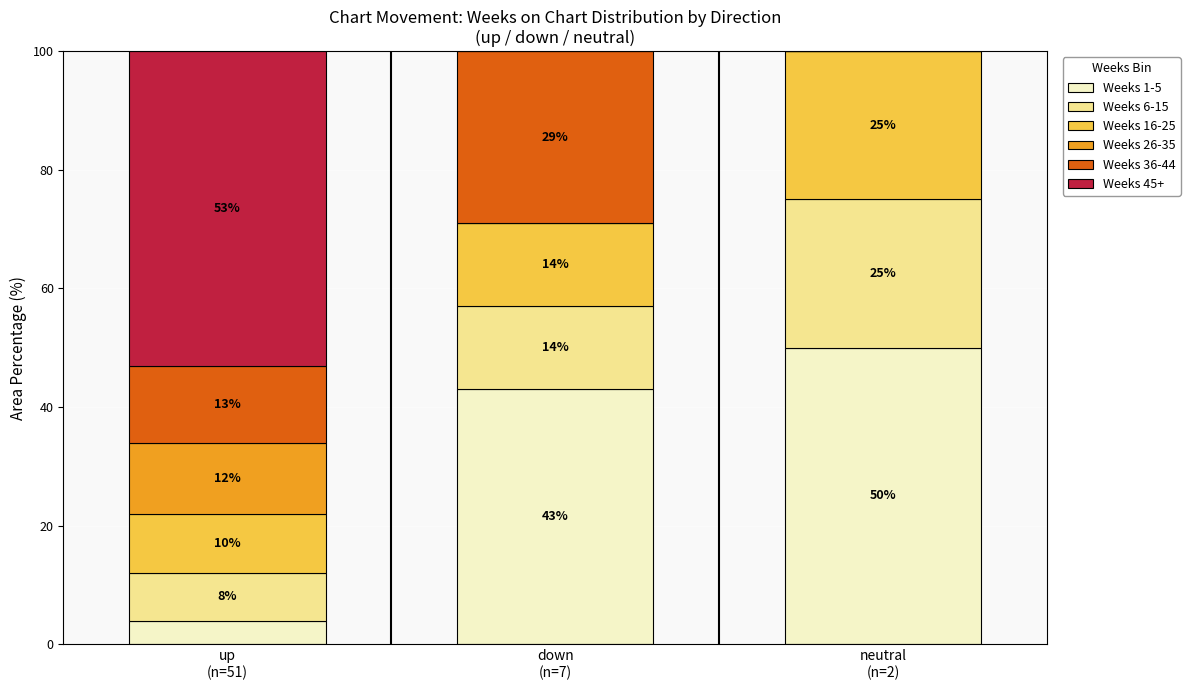

How many data points does each series have?

3